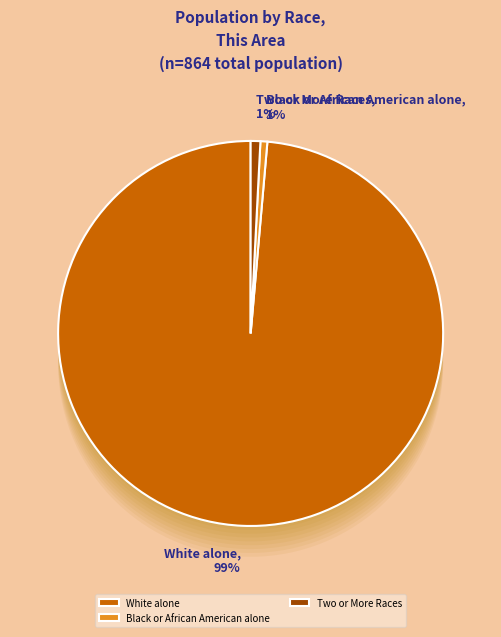

To the nearest percent, what is the difference between the Native Hawaiian and Other Pacific and Black or African American alone slice percentages?

1%